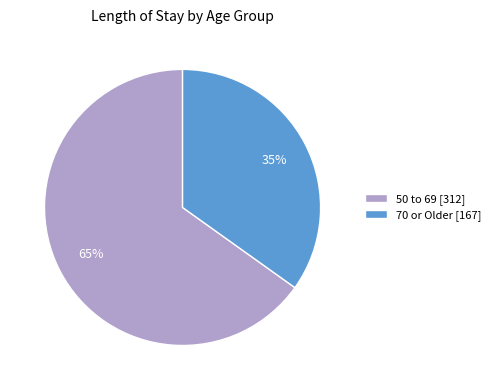

Does 50 to 69 represent more than half of the total?

Yes